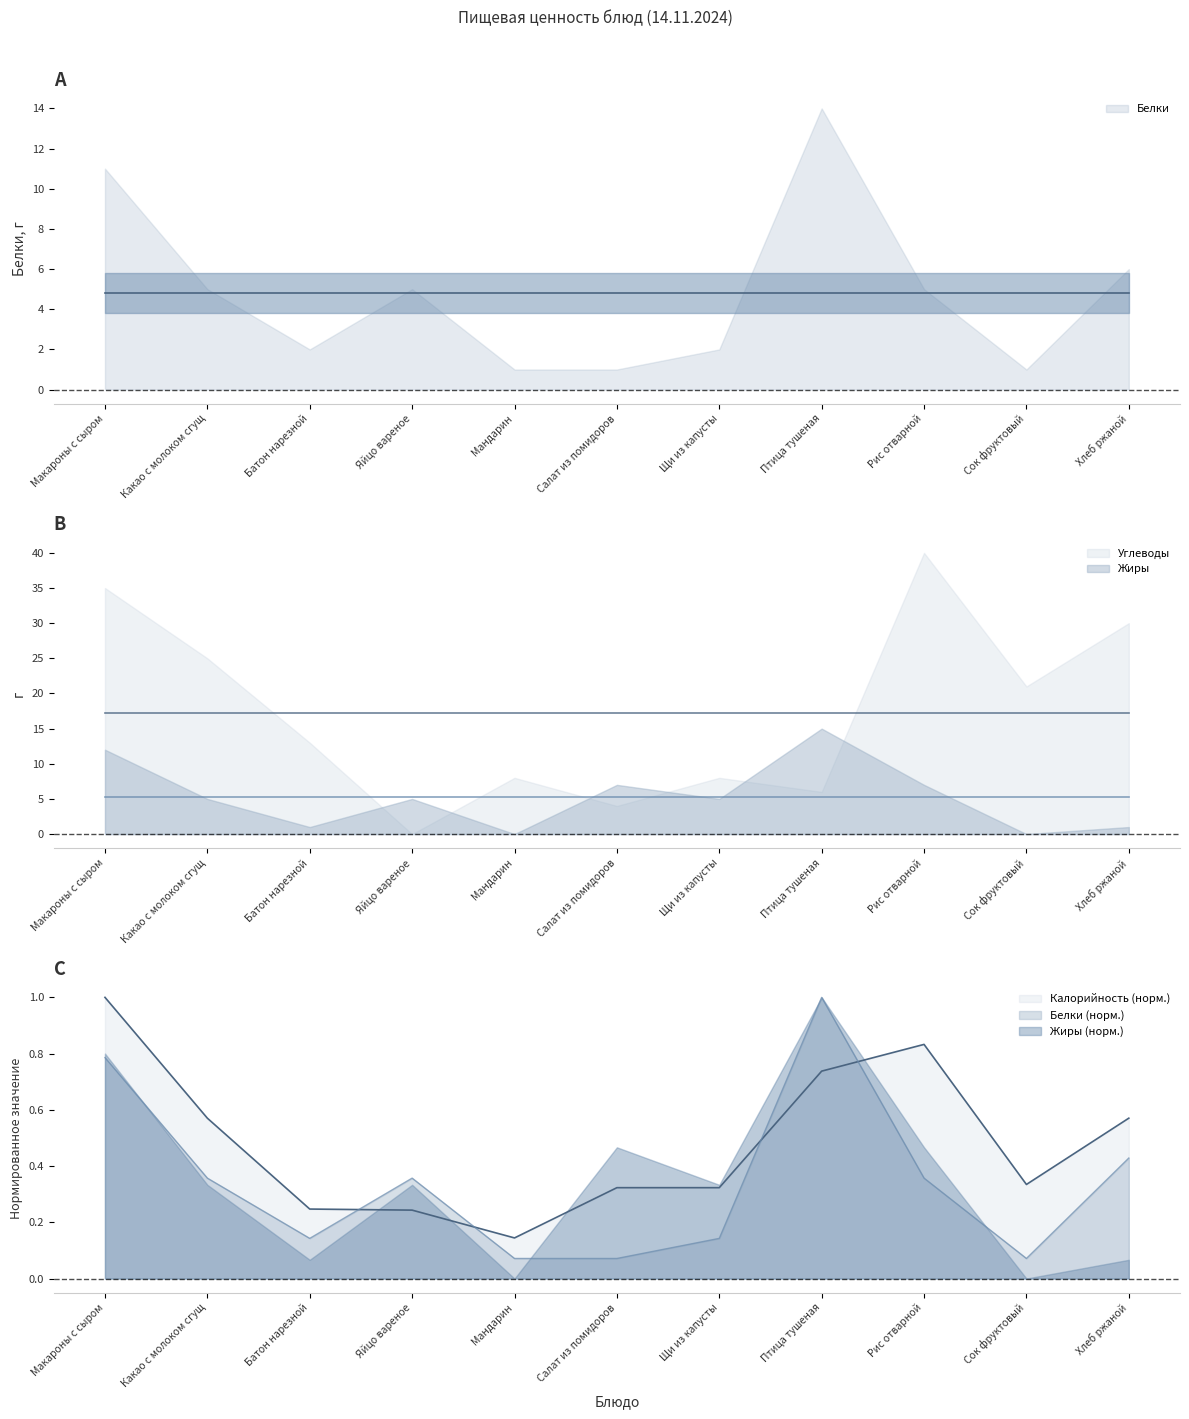

What is the value of the Калорийность point at the 9th from the left?

0.8